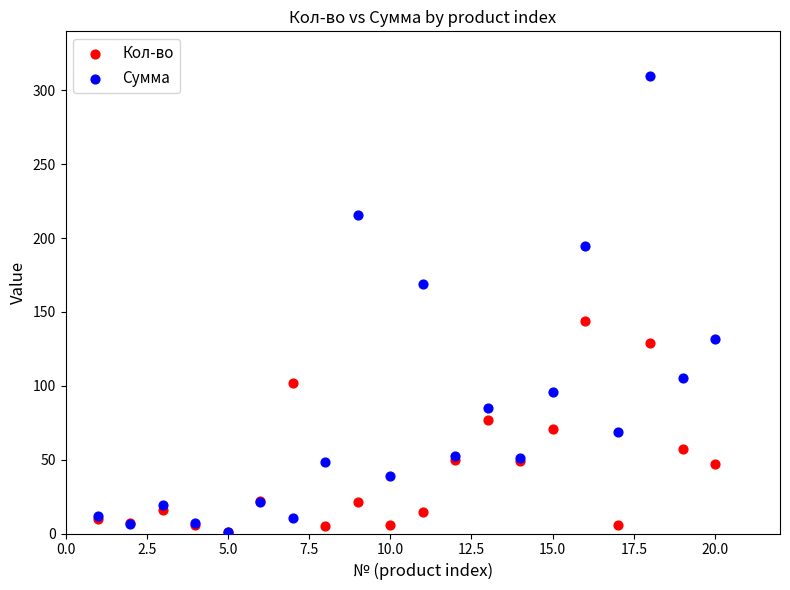

Which series reaches the maximum Y coordinate?

Сумма